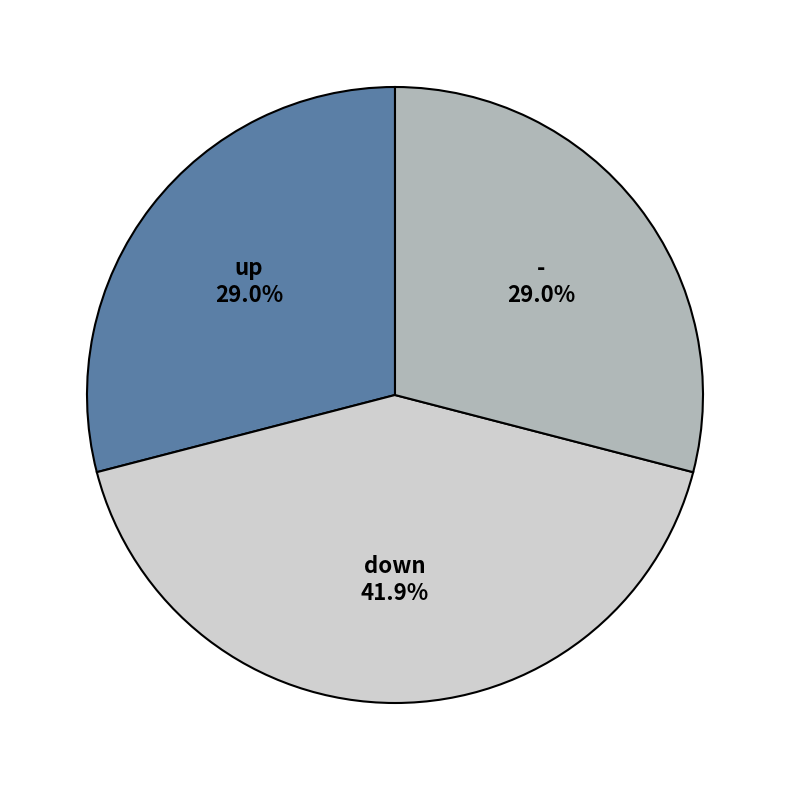

Is there a majority slice in this chart?

No